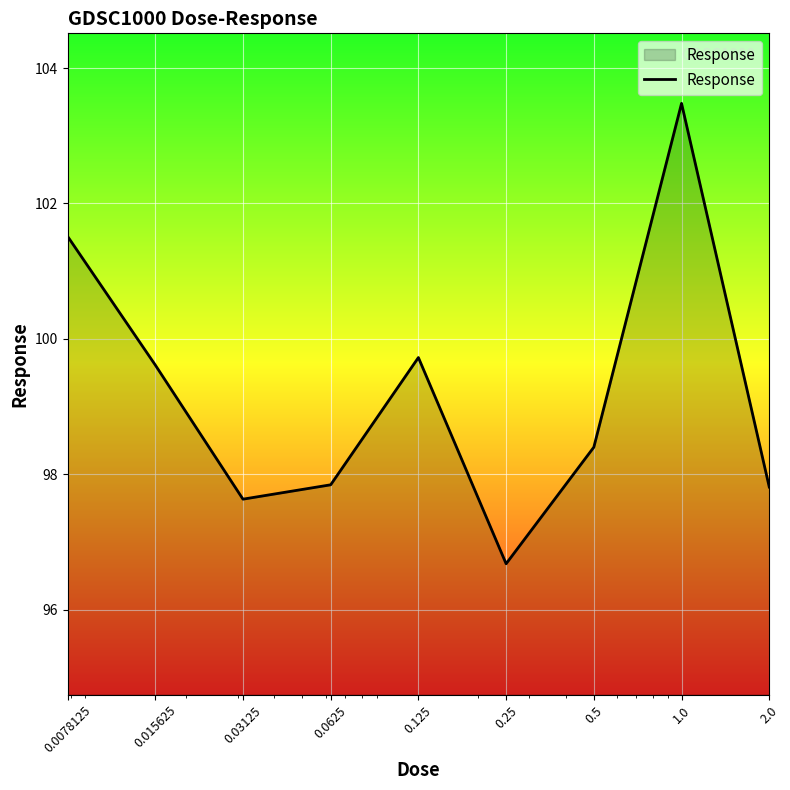

Reading left to right, transcribe all the data shown in this chart.

101.5	99.6	97.6	97.8	99.7	96.7	98.4	103.5	97.8